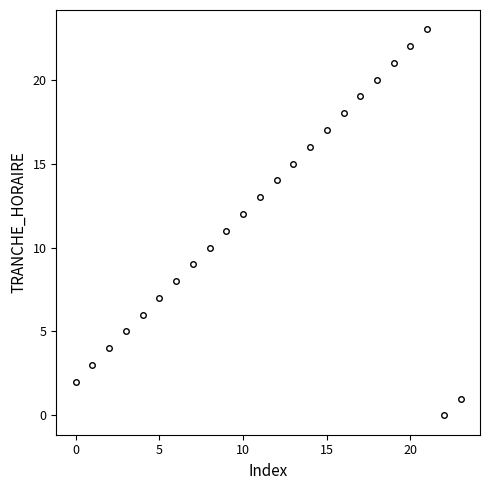

What is the average value?

12